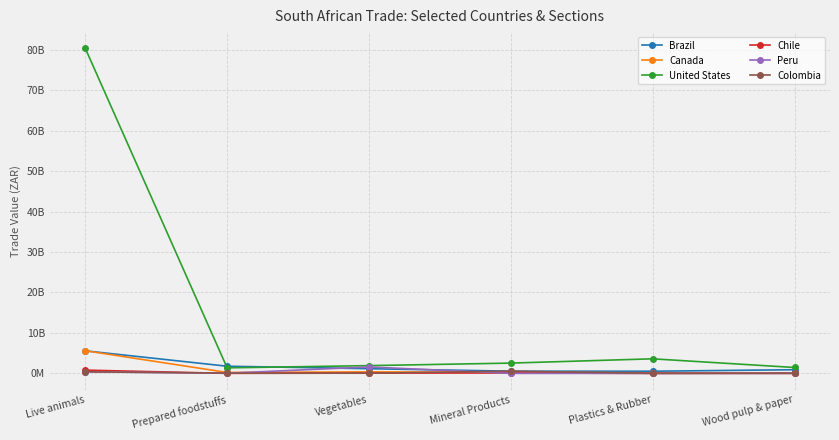

Which series has the largest range (max minus min)?

United States